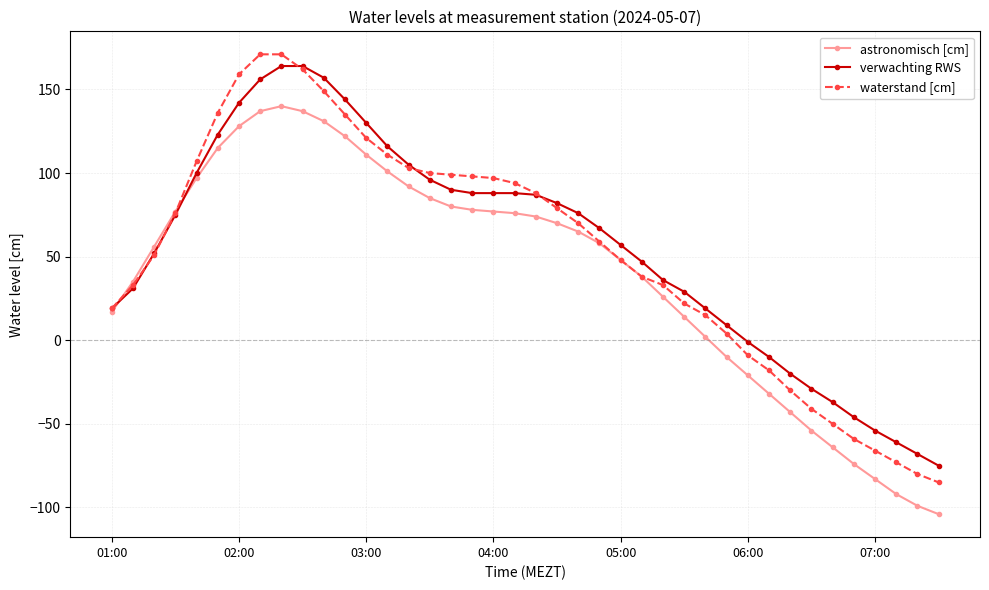

Which series has the widest spread of values?

waterstand [cm]